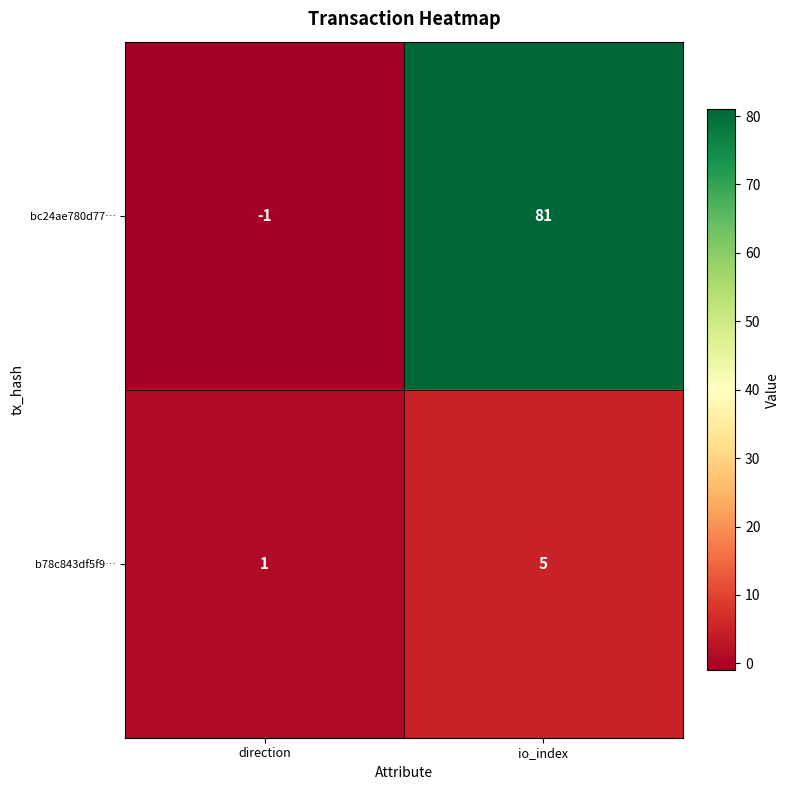

At which category is the sum across all series the highest?

io_index